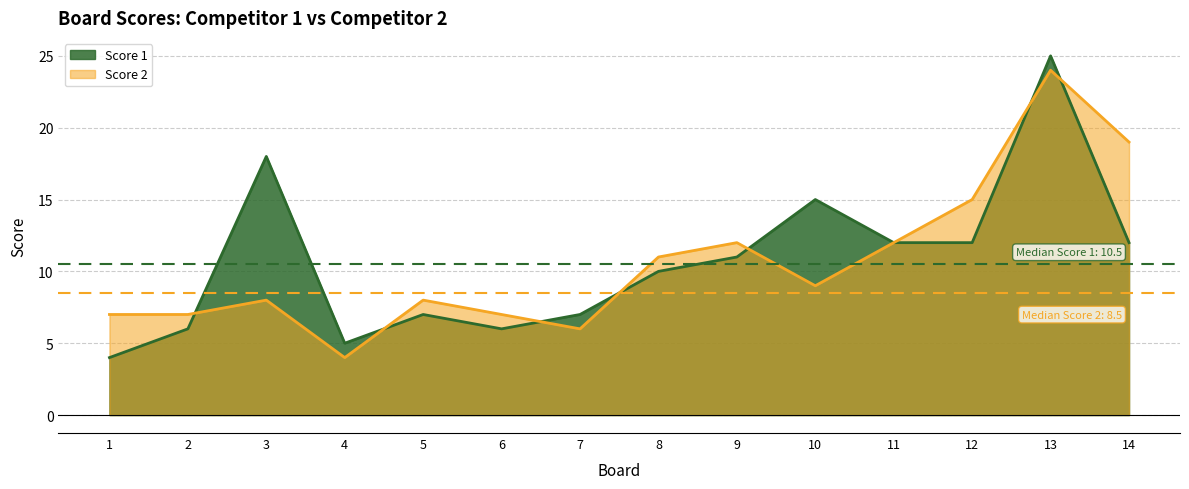

Which has a higher value, 3 or 9?

3